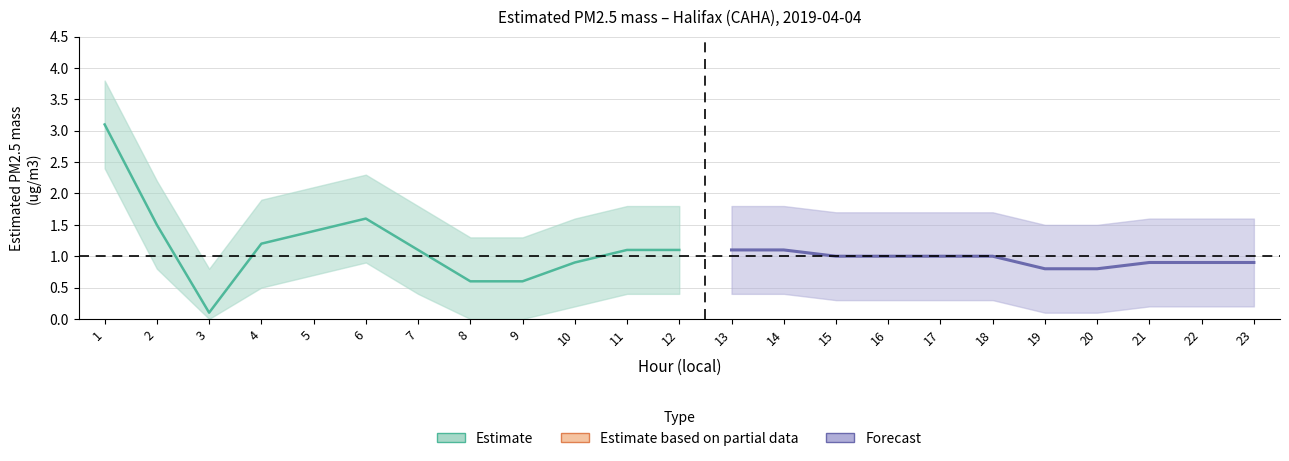

True or false: Estimated PM2.5 mass and upper_bound intersect in this chart.

False